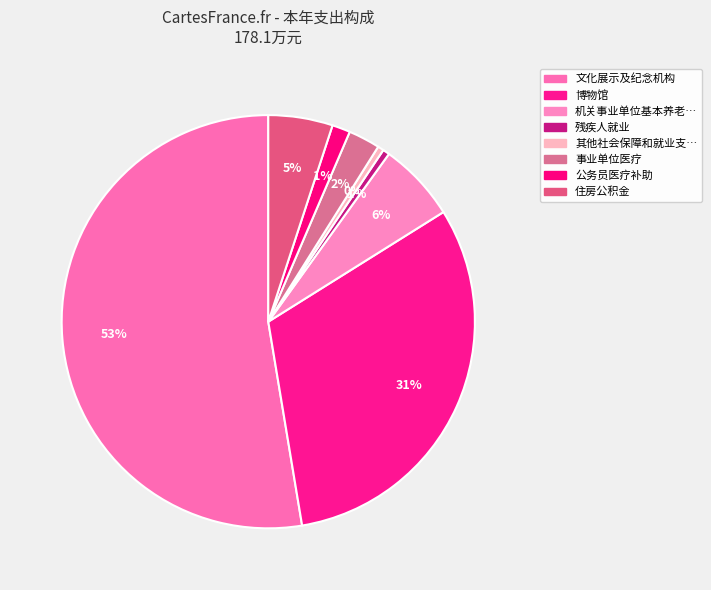

Which slice represents more than half of the pie?

文化展示及纪念机构